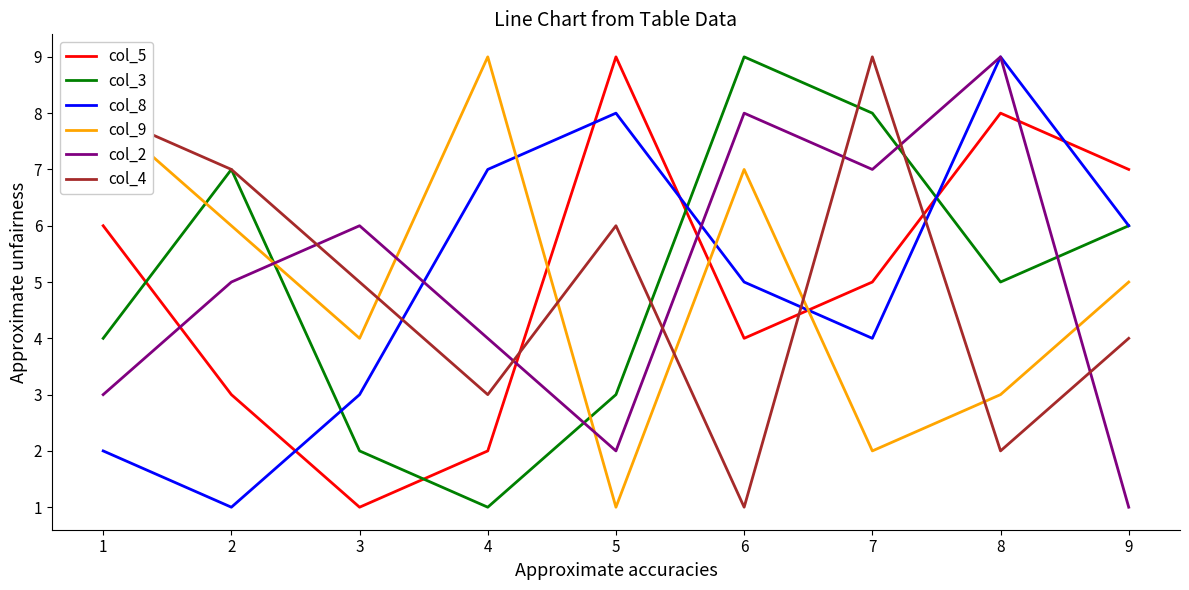

How many lines are shown in the chart?

6